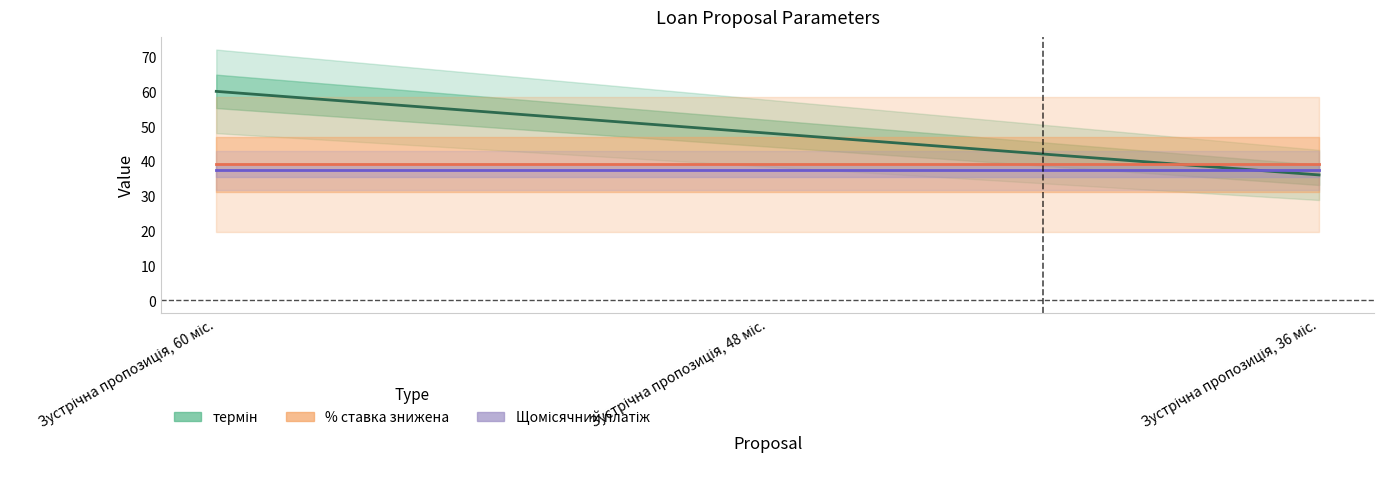

Reading left to right, extract all data points from this chart.

термін: 60.0	48.0	36.0
% ставка знижена: 39.0	39.0	39.0
Щомісячний платіж: 37.4	37.4	37.4